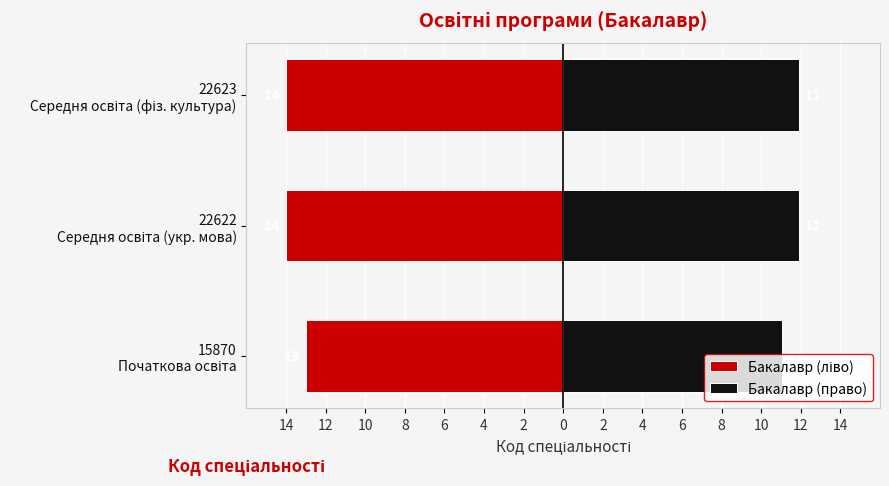

Is it true that Бакалавр (право) equals 11.0 at 15870 Початкова освіта?

True